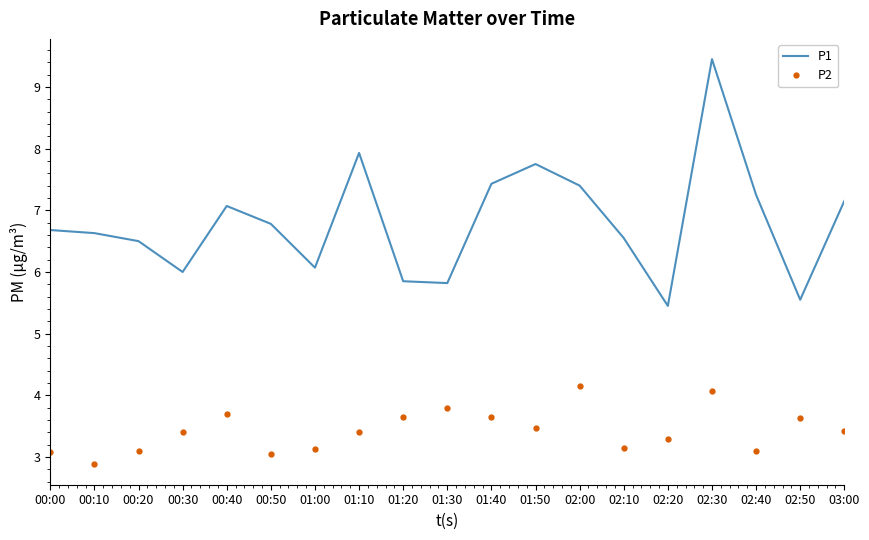

The P1 series shows 6.5 at 00:20. True or false?

True